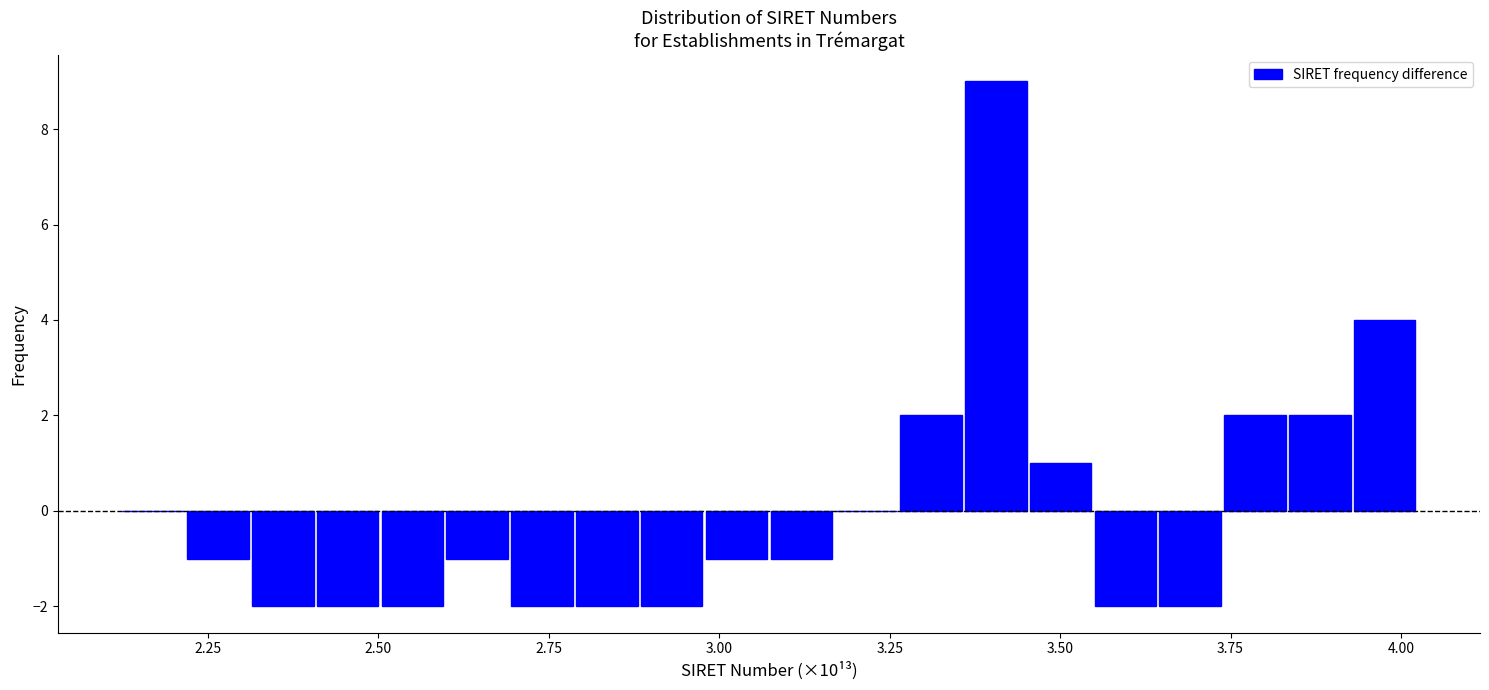

Read against the x-axis, roughly where is the centre of the tallest bar?

3.40